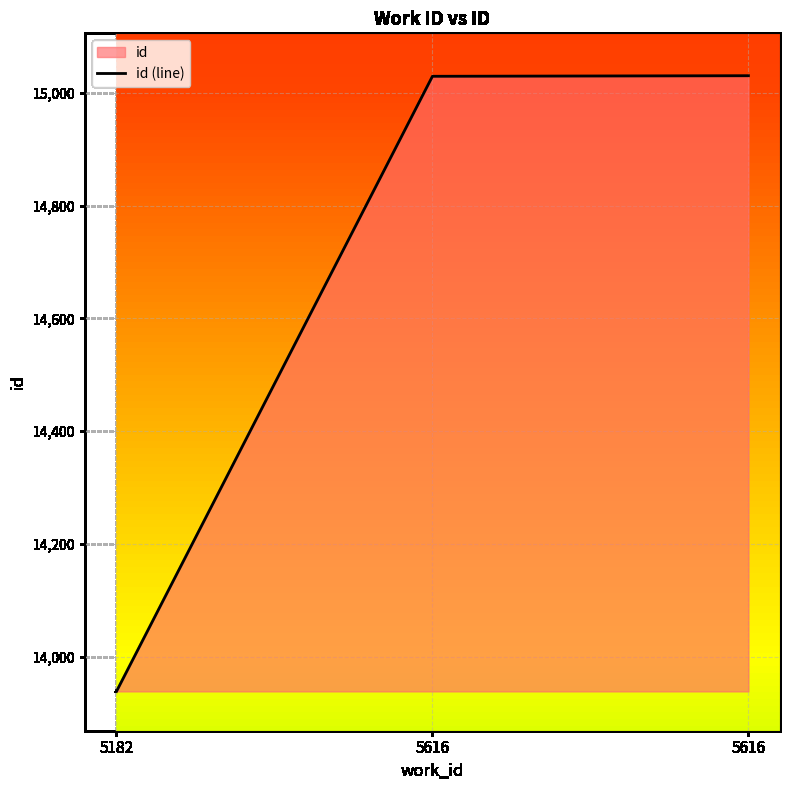

Does the chart display data point markers on the line(s)?

No